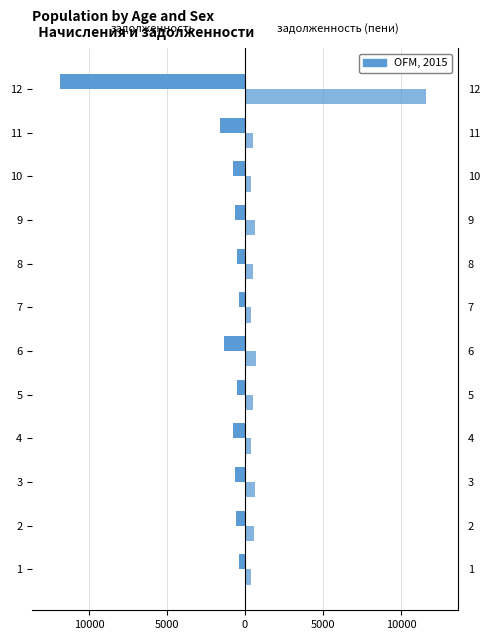

Rank the series at 3 from highest to lowest value.

задолженность (пени), задолженность